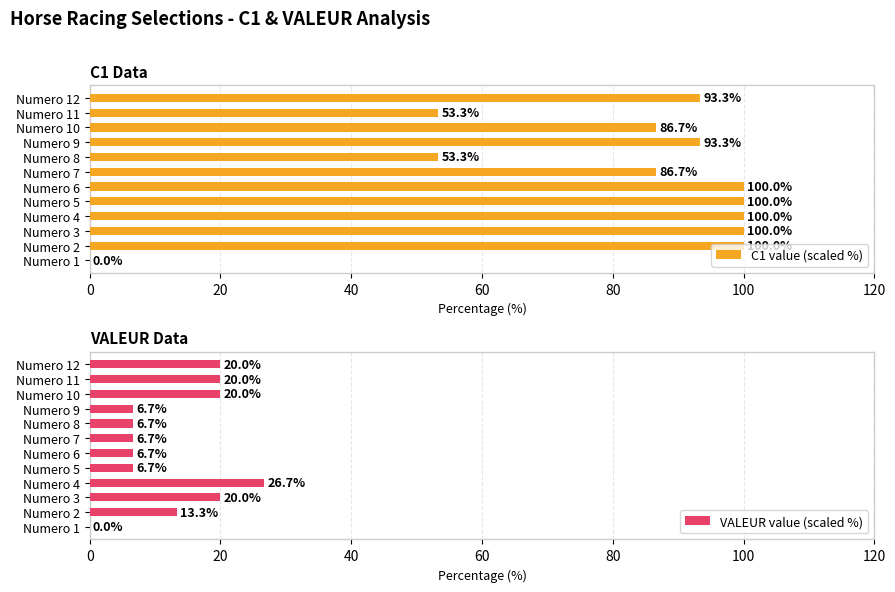

Is it true that C1 value (scaled %) equals 80.7 at Numero 11?

False